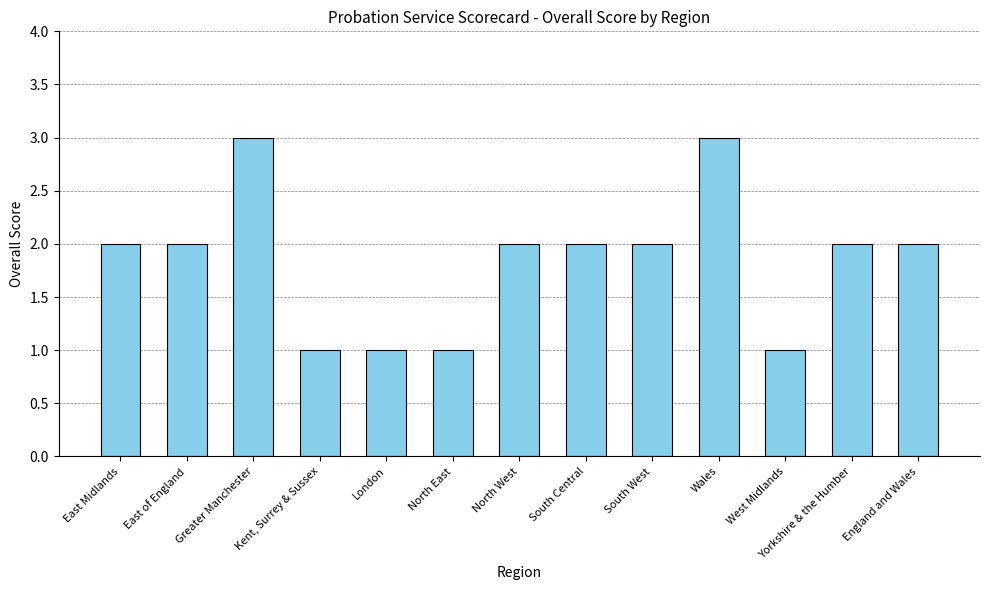

What is the label of the 8th bar from the right?

North East